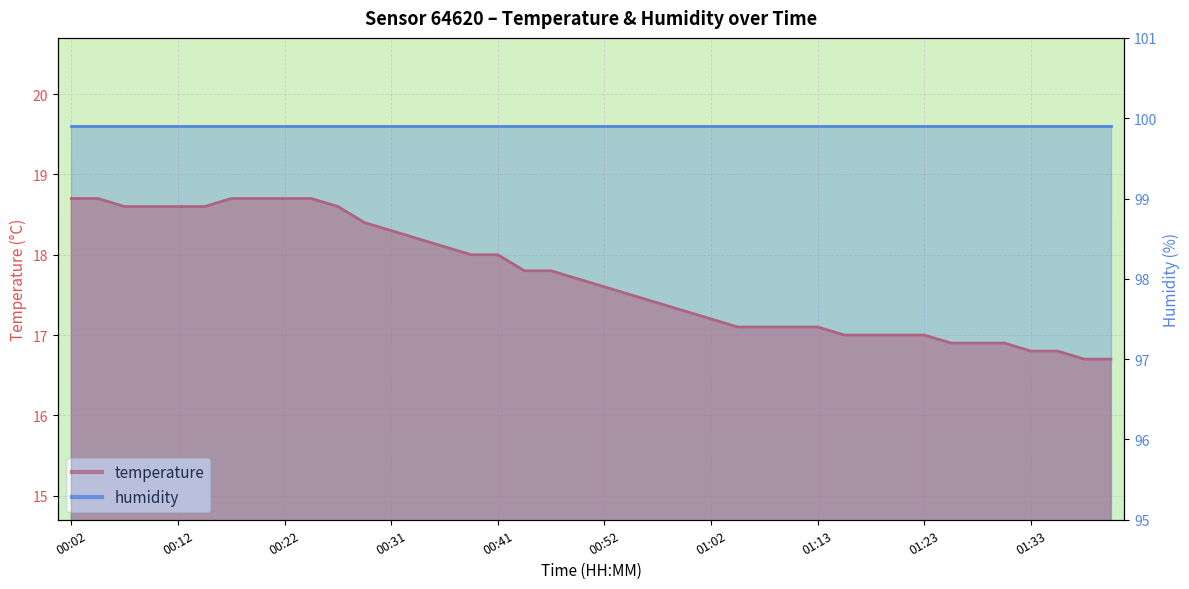

What is the label of the 3rd point from the right?

01:36